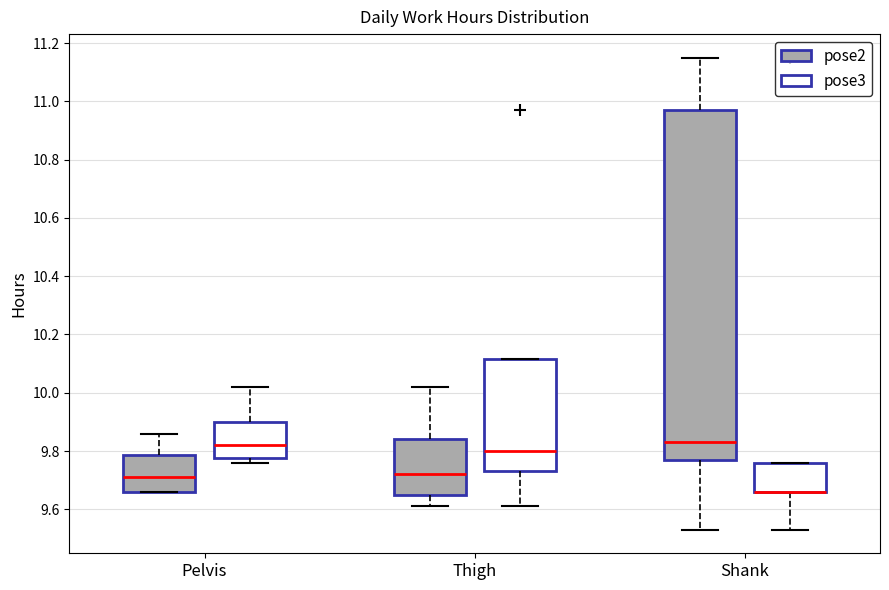

Where does the upper whisker of the box for Thigh (pose2) end on the y-axis? The values are not printed on the chart, so give them approximately, as read against the axis.

10.02